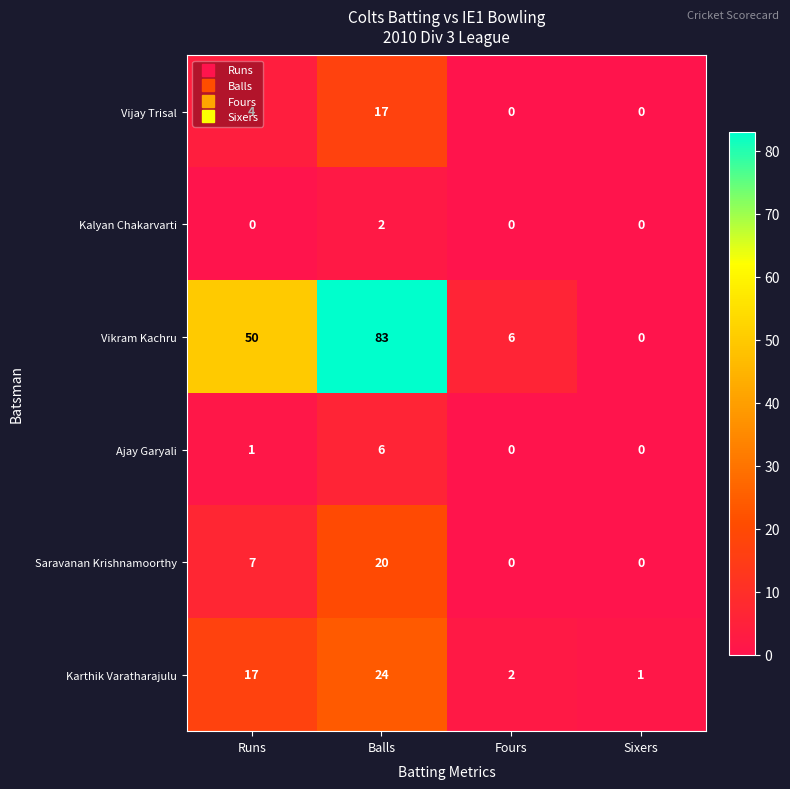

Count the number of data series in this chart.

6